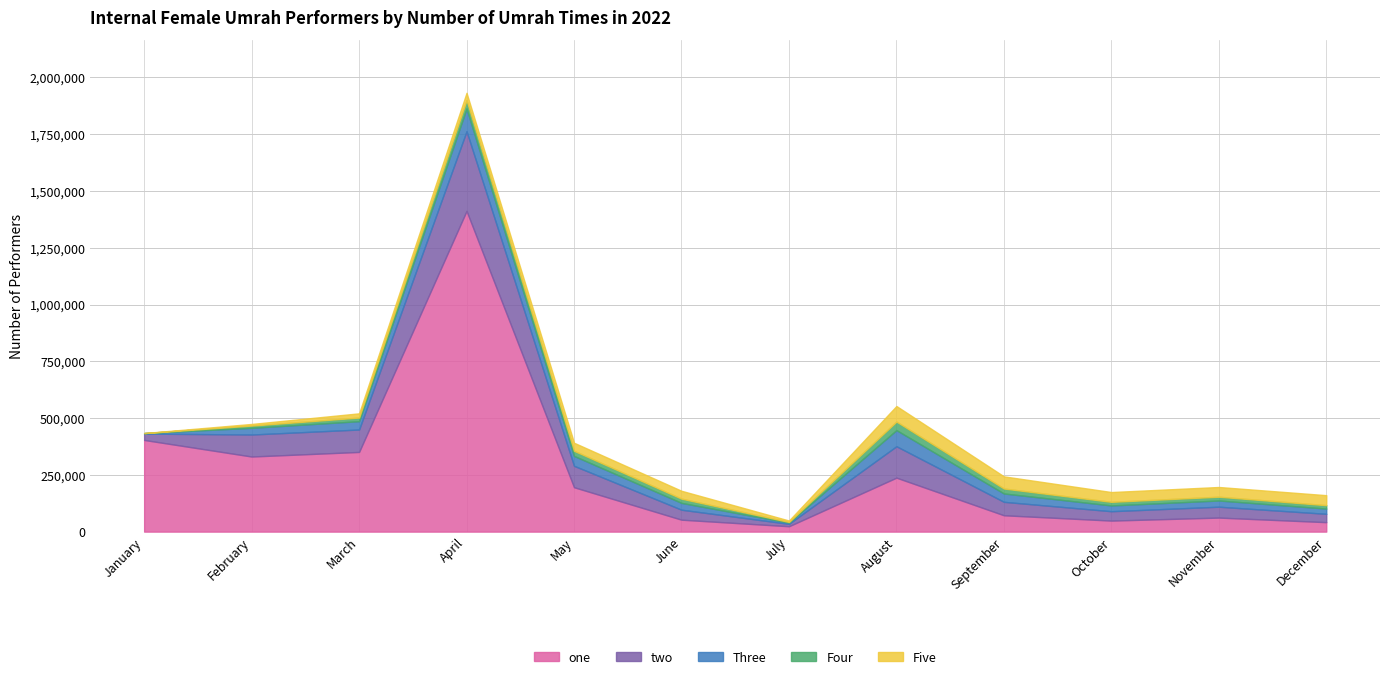

How many lines are shown in the chart?

5